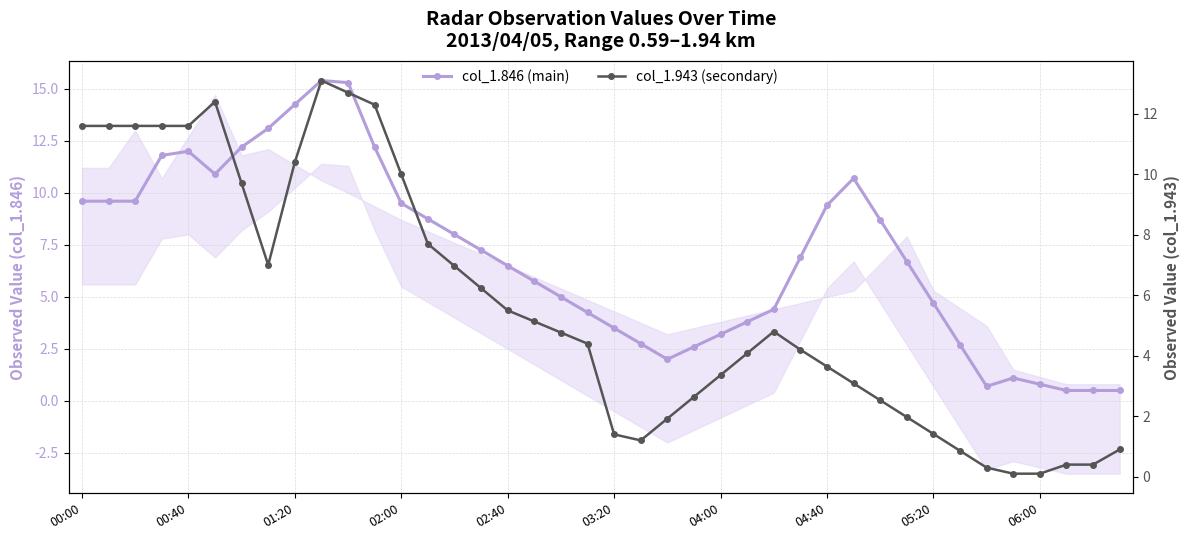

How many data points in col_1.943 are above 4?

23